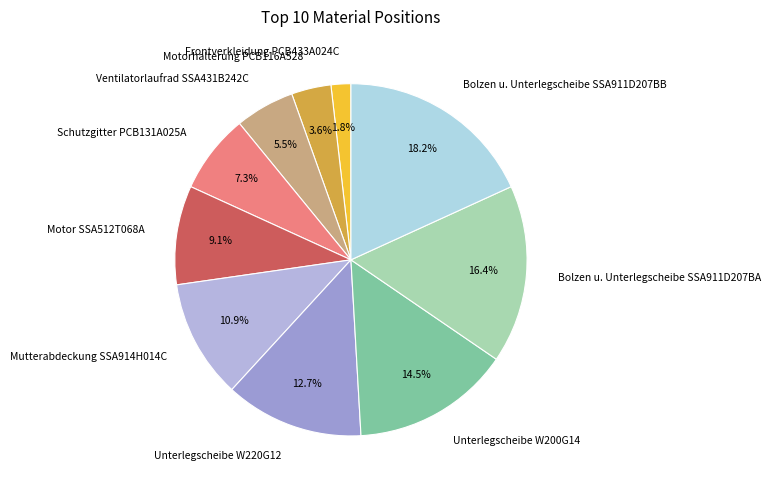

How many slices are in this pie chart?

10